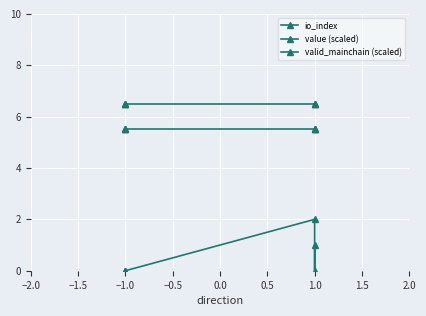

Reading left to right, what are all the values shown in this chart?

io_index: 0.0	0.0	0.0	2.0	0.0	1.0
value (scaled): 6.5	6.5	6.5	6.5	6.5	6.5
valid_mainchain (scaled): 5.5	5.5	5.5	5.5	5.5	5.5